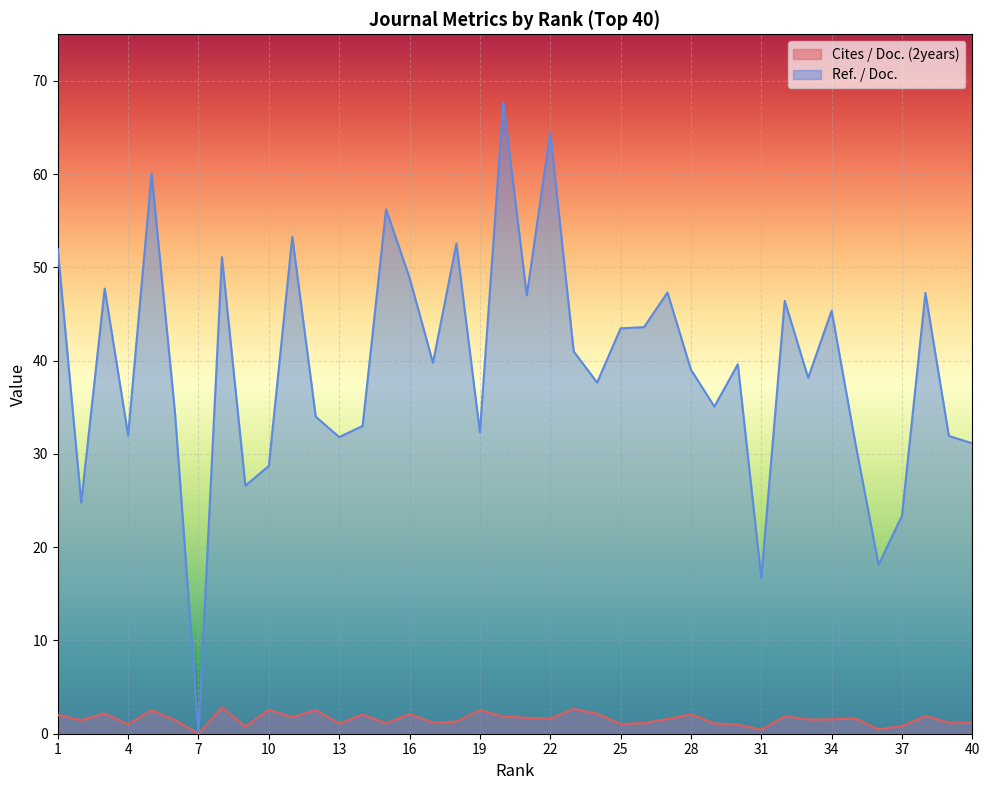

Rank the series by their maximum value, from highest to lowest.

Ref. / Doc., Cites / Doc. (2years)